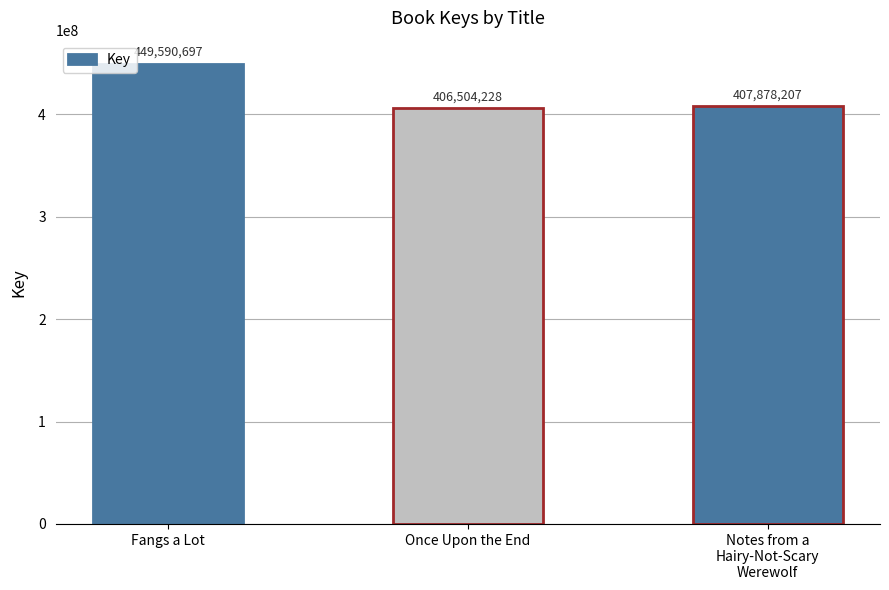

Reading left to right, what are all the values shown in this chart?

Fangs a Lot=449590697	Once Upon the End=406504228	Notes from a
Hairy-Not-Scary
Werewolf=407878207